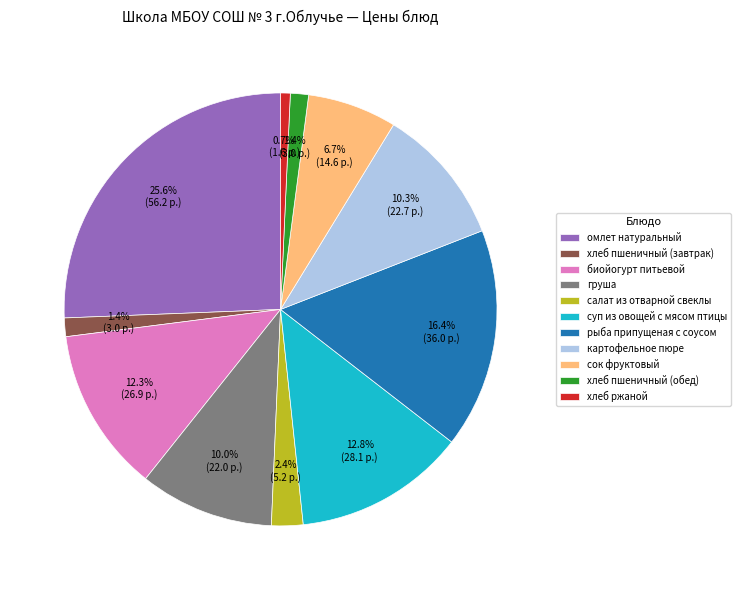

What portion of the pie excludes биойогурт питьевой?

87.7%